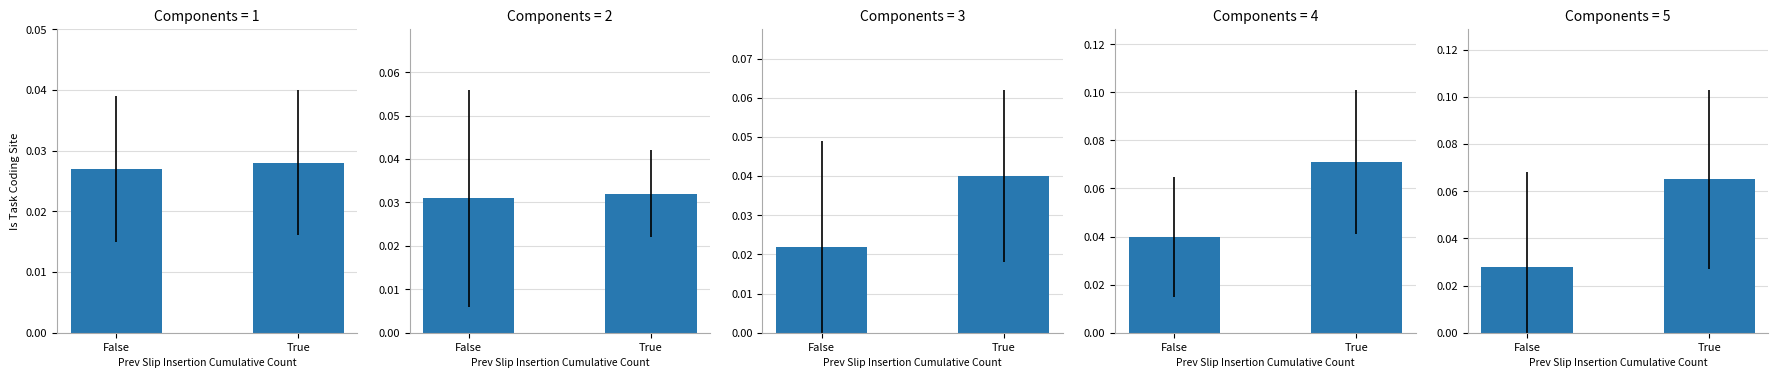

Which category has the lowest value across all series?

False